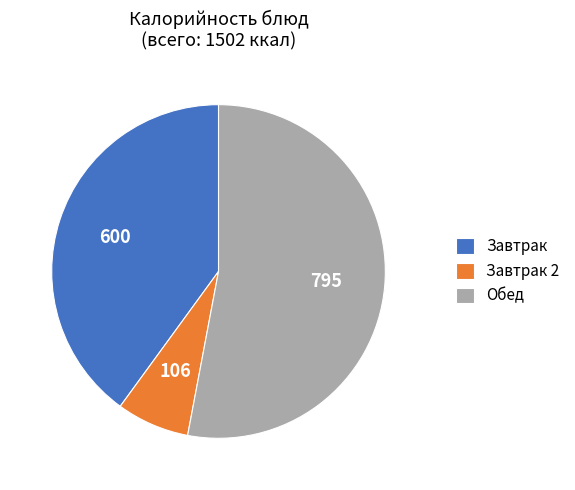

The Завтрак 2 slice represents 16% of the pie. True or false?

False